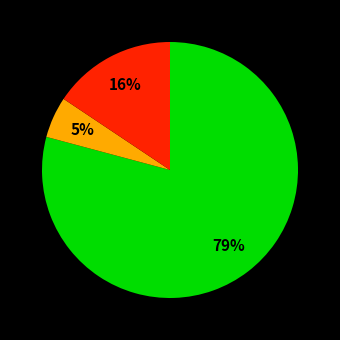

Does any single category account for the majority?

Yes